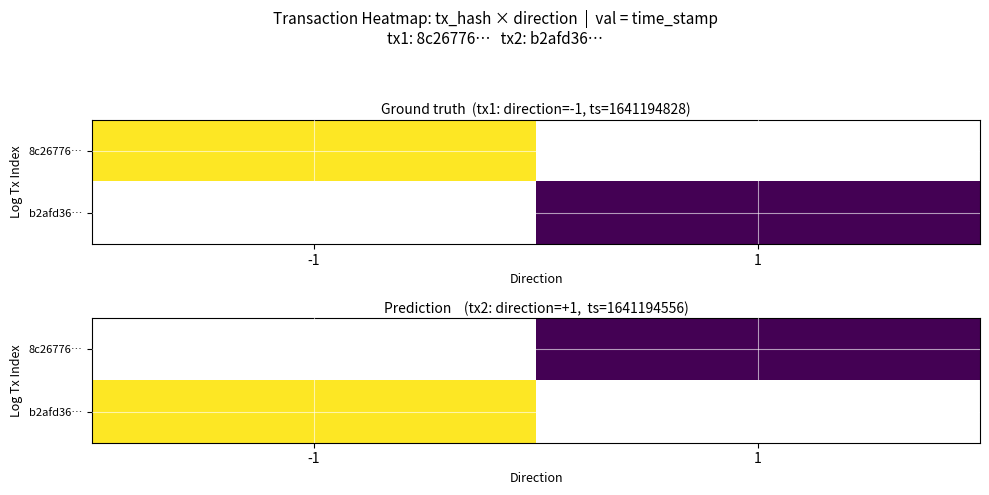

Rank the series by their average value, from lowest to highest.

8c26776…, b2afd36…